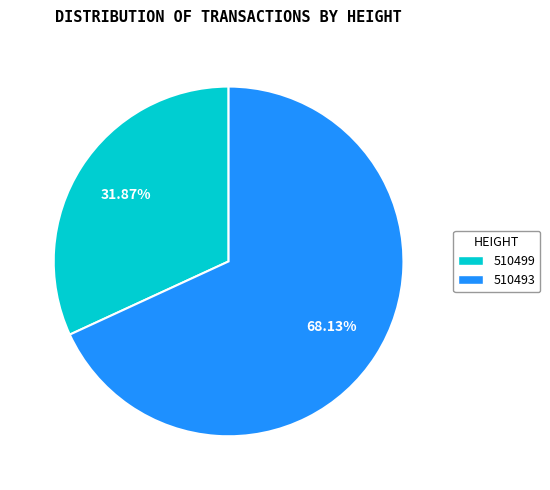

Does 510493 account for over 50% of the chart?

Yes